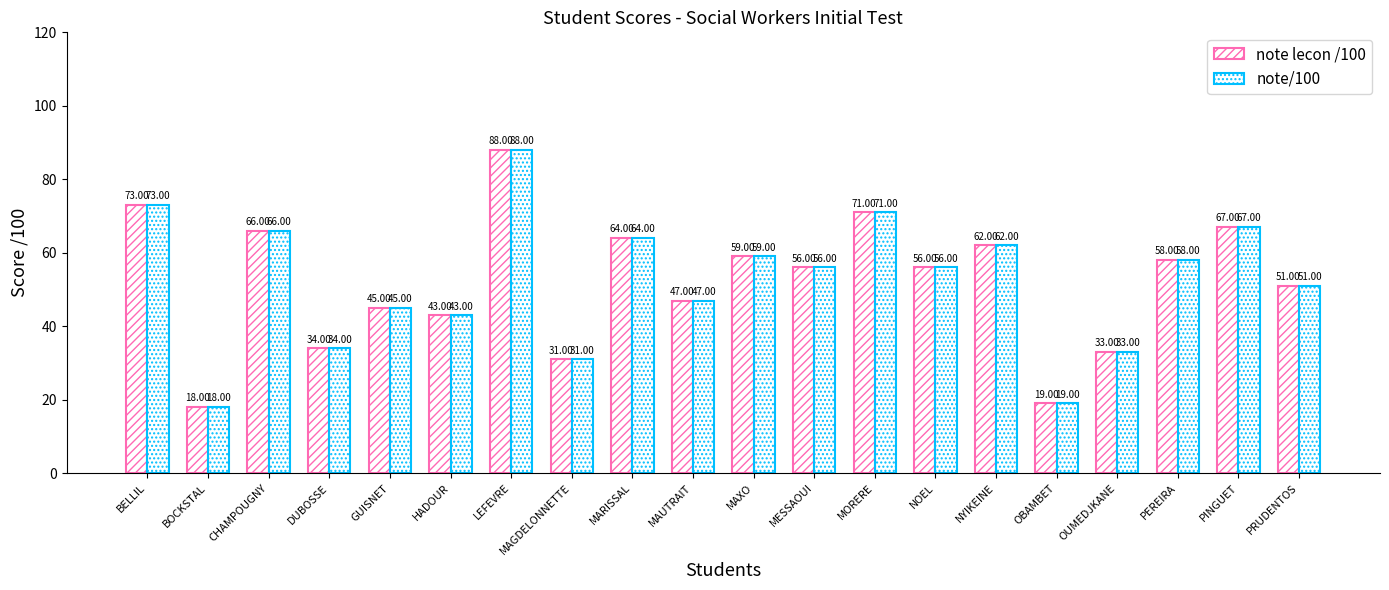

At which category is the sum across all series the highest?

LEFEVRE